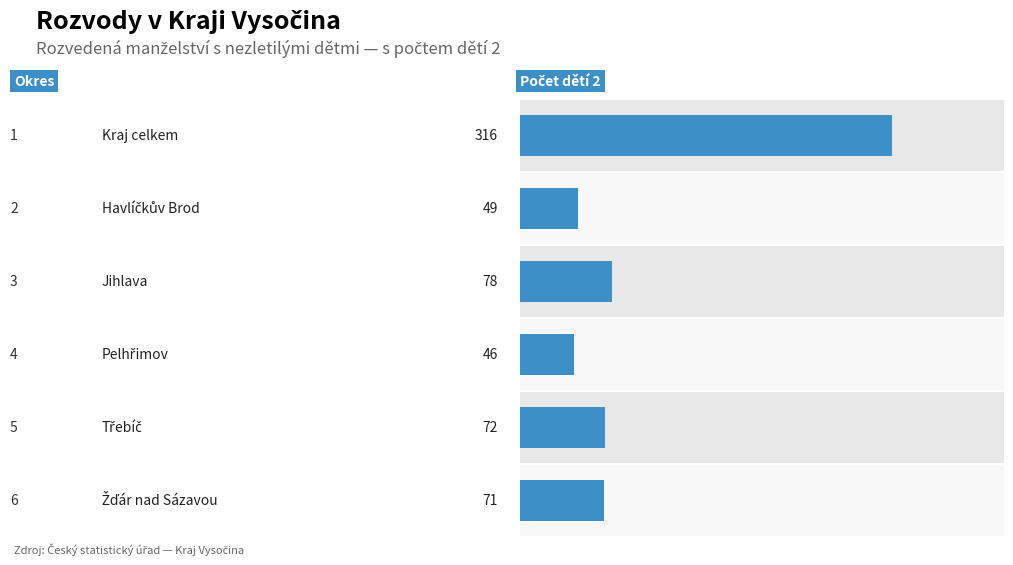

The chart shows a value of 78 at 3. True or false?

False